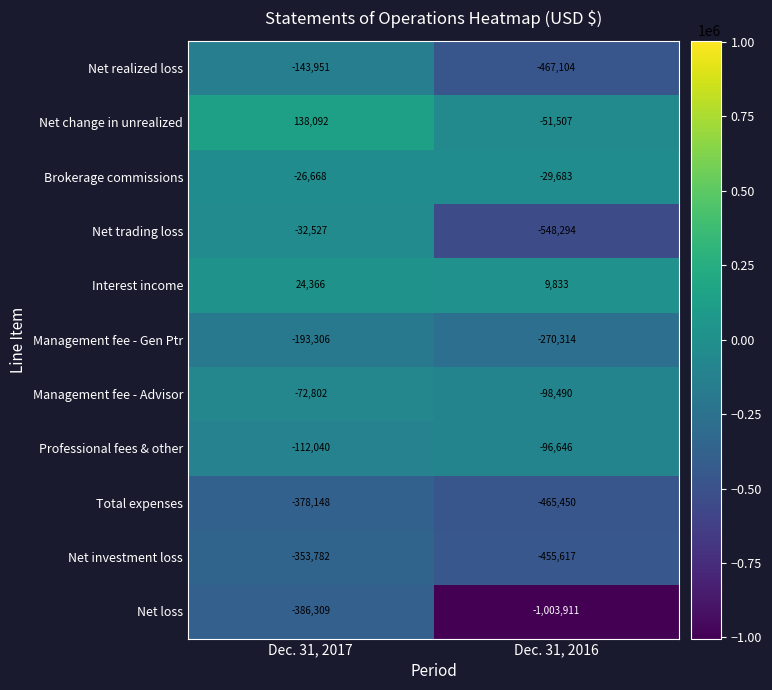

Which category has the highest value across all series?

Dec. 31, 2017